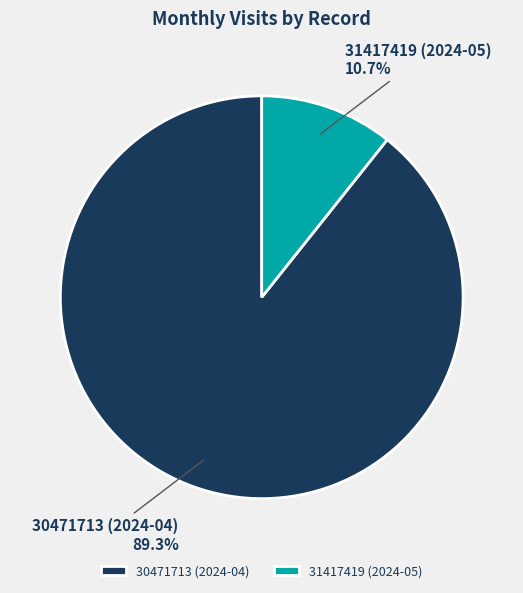

How many slices are in this pie chart?

2